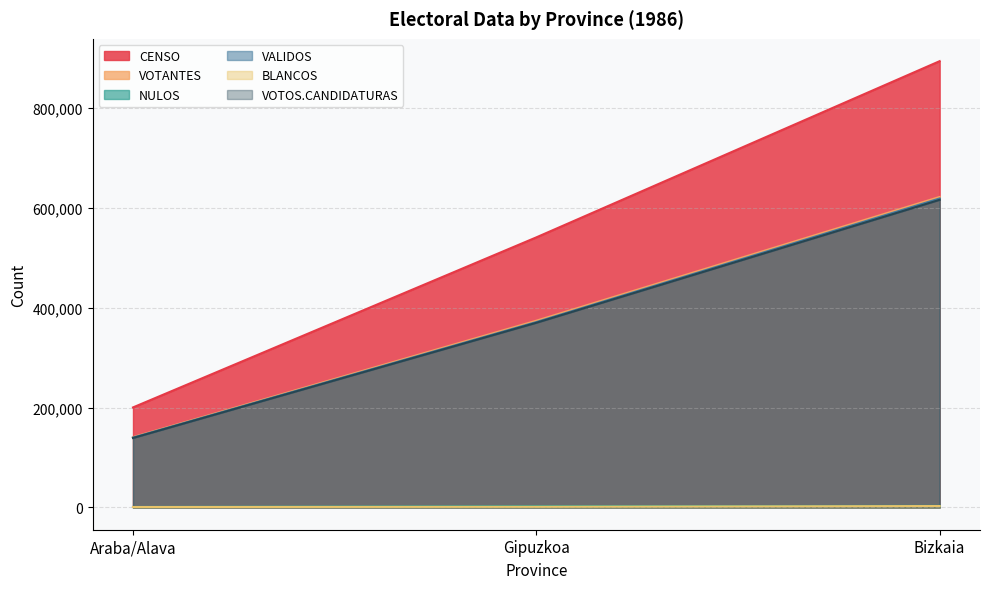

Which series changed the most between Gipuzkoa and Bizkaia?

CENSO